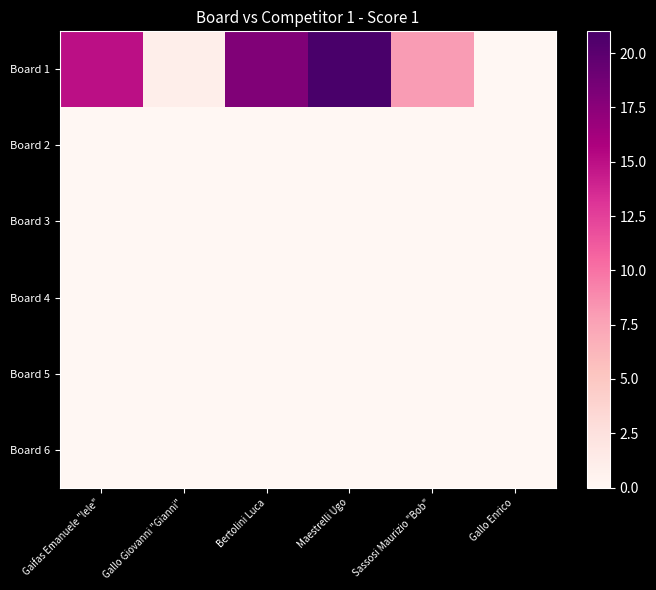

Reading left to right, list all the values displayed in this chart.

Board 1: Gaifas Emanuele "lele"=15	Gallo Giovanni "Gianni"=1	Bertolini Luca=18	Maestrelli Ugo=21	Sassosi Maurizio "Bob"=8	Gallo Enrico=0
Board 2: Gaifas Emanuele "lele"=0	Gallo Giovanni "Gianni"=0	Bertolini Luca=0	Maestrelli Ugo=0	Sassosi Maurizio "Bob"=0	Gallo Enrico=0
Board 3: Gaifas Emanuele "lele"=0	Gallo Giovanni "Gianni"=0	Bertolini Luca=0	Maestrelli Ugo=0	Sassosi Maurizio "Bob"=0	Gallo Enrico=0
Board 4: Gaifas Emanuele "lele"=0	Gallo Giovanni "Gianni"=0	Bertolini Luca=0	Maestrelli Ugo=0	Sassosi Maurizio "Bob"=0	Gallo Enrico=0
Board 5: Gaifas Emanuele "lele"=0	Gallo Giovanni "Gianni"=0	Bertolini Luca=0	Maestrelli Ugo=0	Sassosi Maurizio "Bob"=0	Gallo Enrico=0
Board 6: Gaifas Emanuele "lele"=0	Gallo Giovanni "Gianni"=0	Bertolini Luca=0	Maestrelli Ugo=0	Sassosi Maurizio "Bob"=0	Gallo Enrico=0